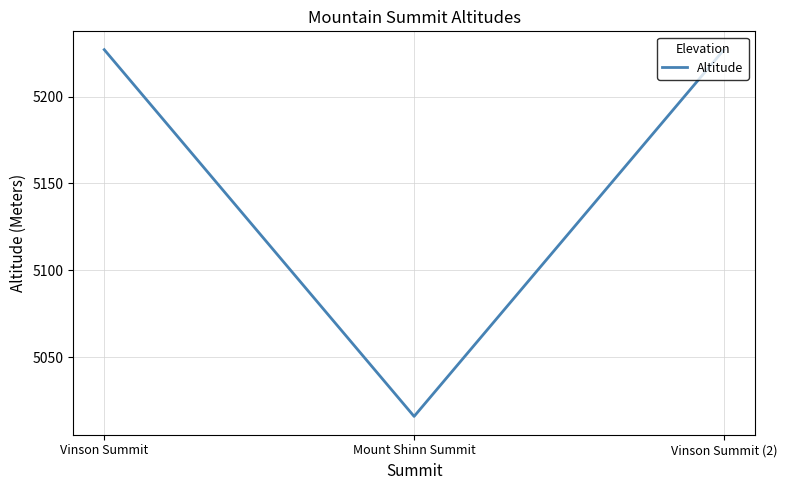

True or false: the data shows 8367 at Mount Shinn Summit.

False